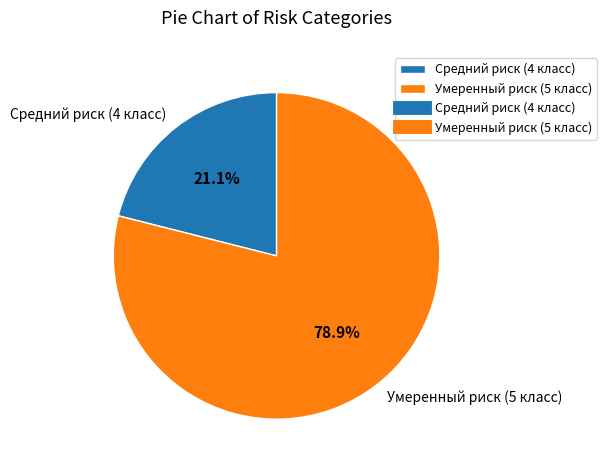

To the nearest percent, what portion does Средний риск (4 класс) represent?

21%